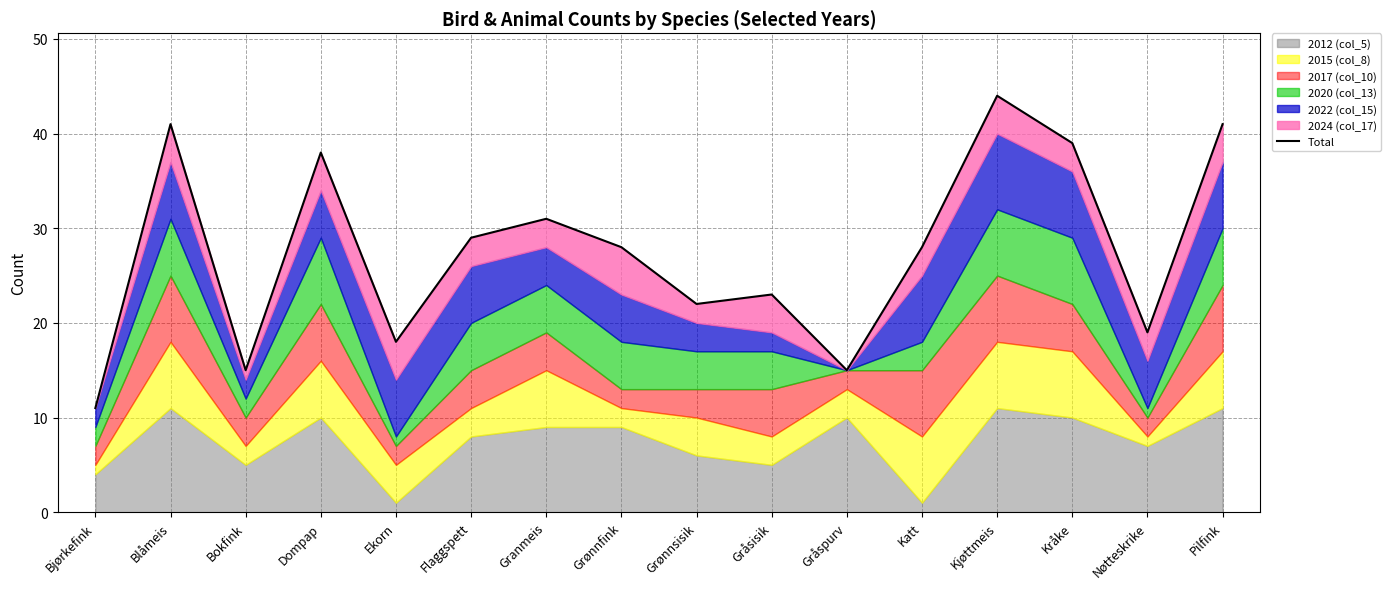

What is the smallest value displayed?

11